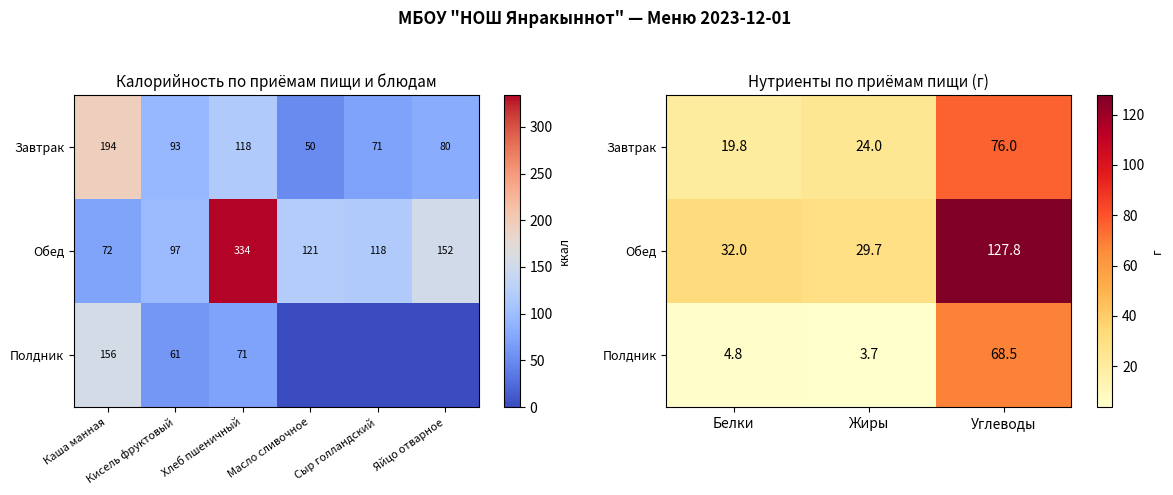

How many data points does each series have?

3